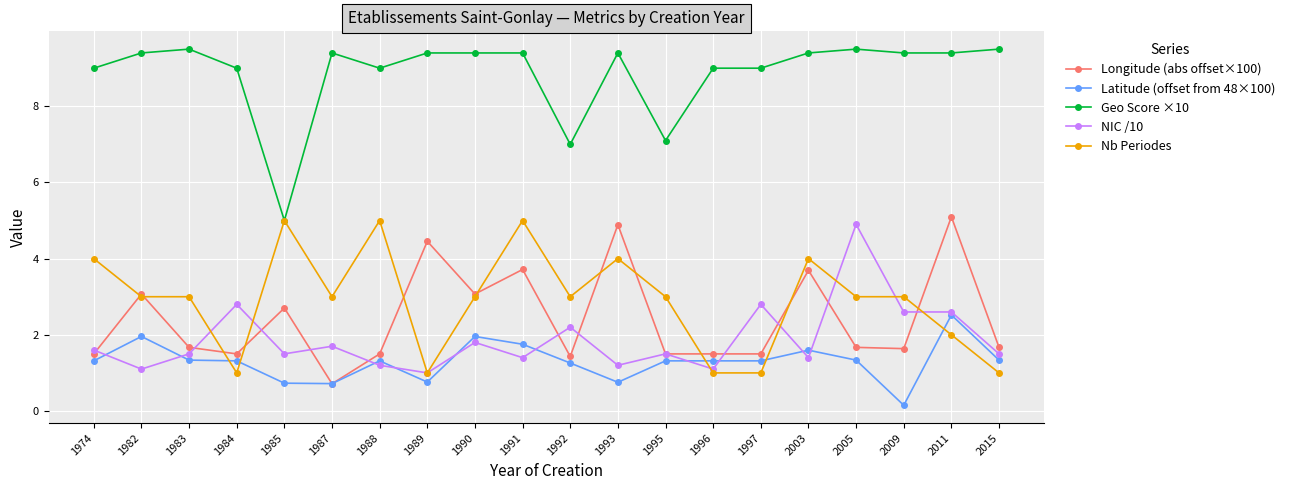

What is the greatest value displayed?

9.5